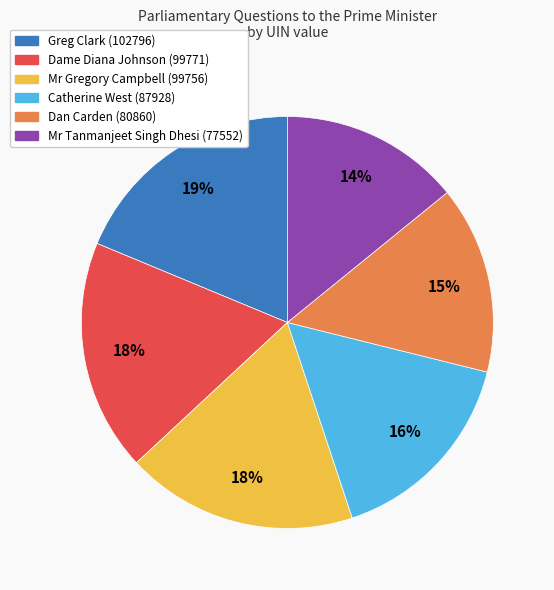

Which category has the biggest portion of the pie?

Greg Clark (102796)